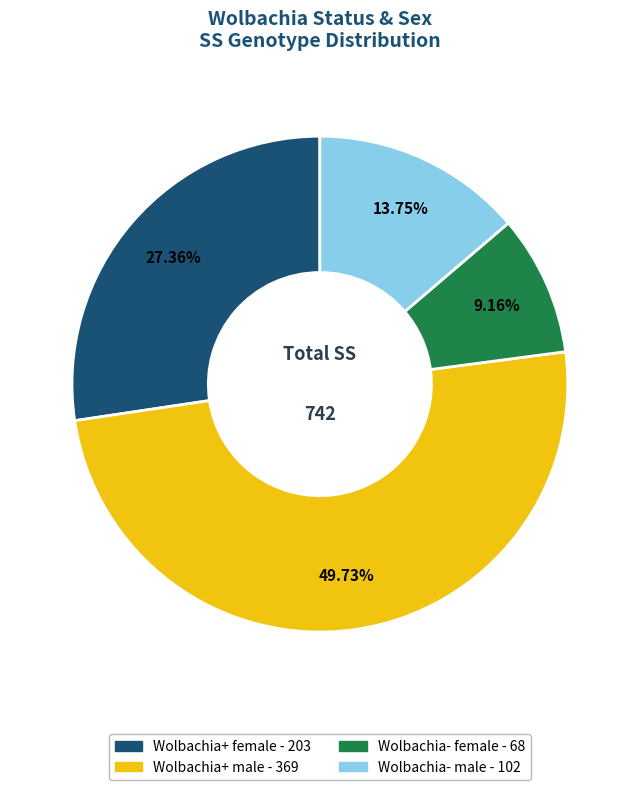

How many slices are in this pie chart?

4